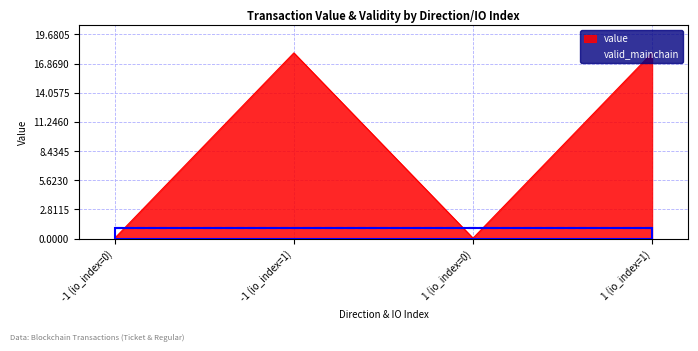

How many lines are shown in the chart?

2